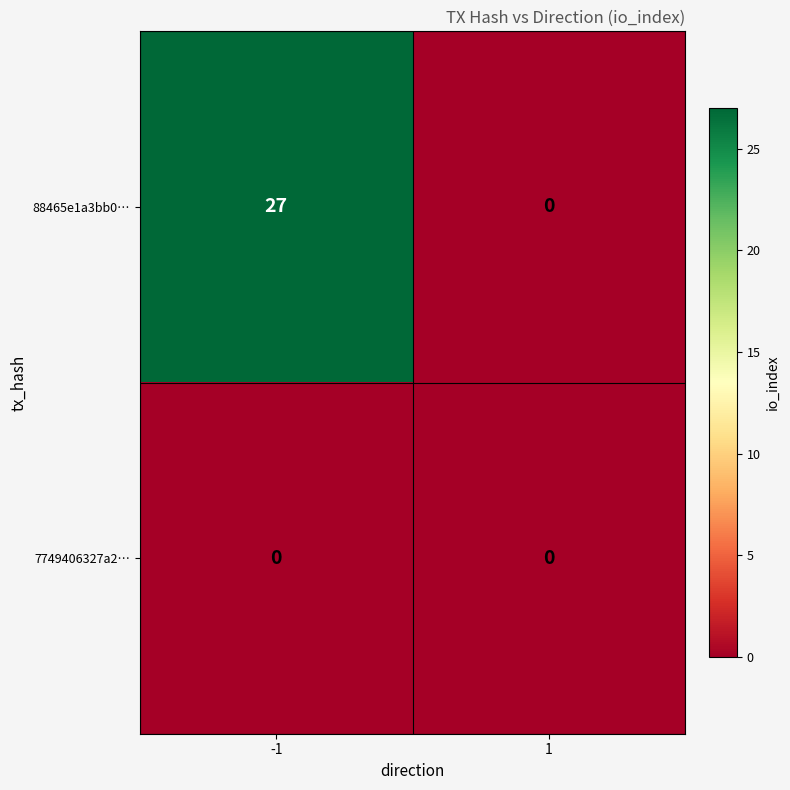

What is the maximum value shown in the chart?

27